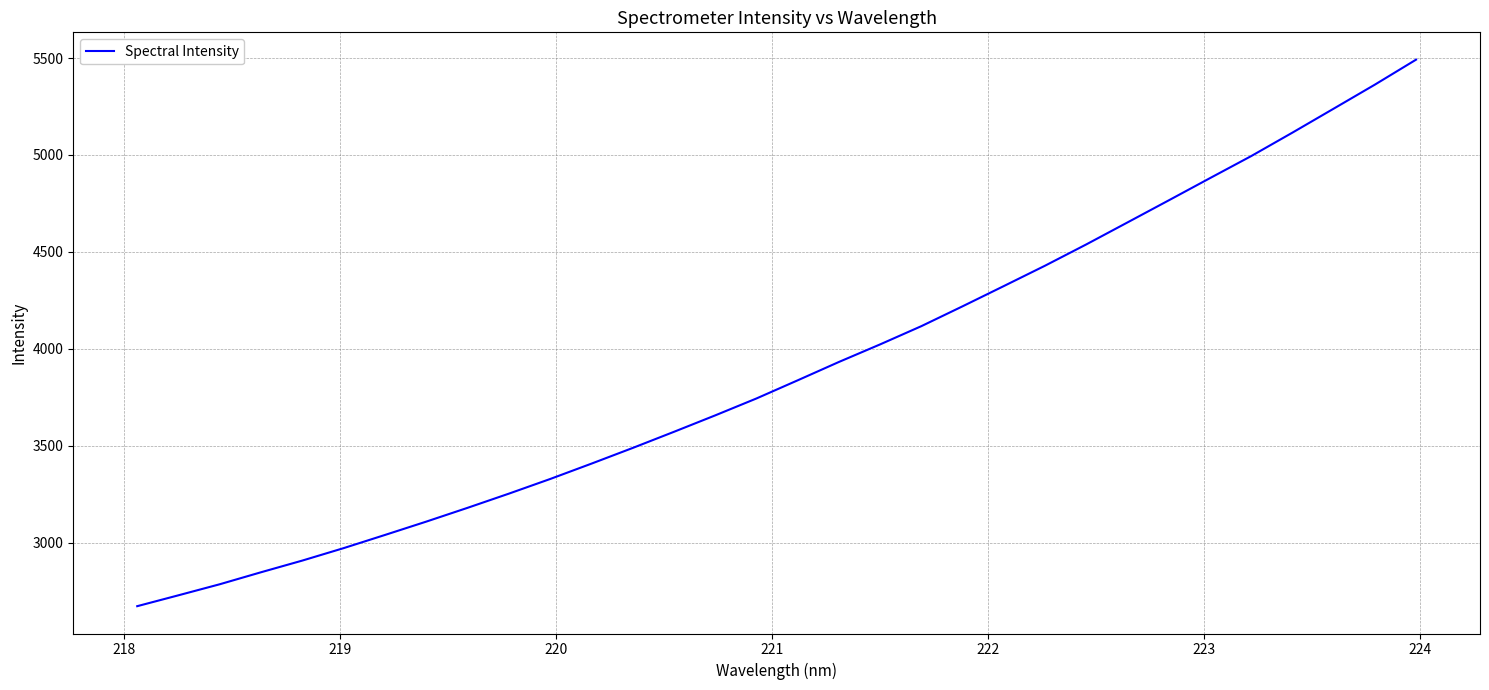

True or false: there are more than 2 points higher than both neighbors.

False